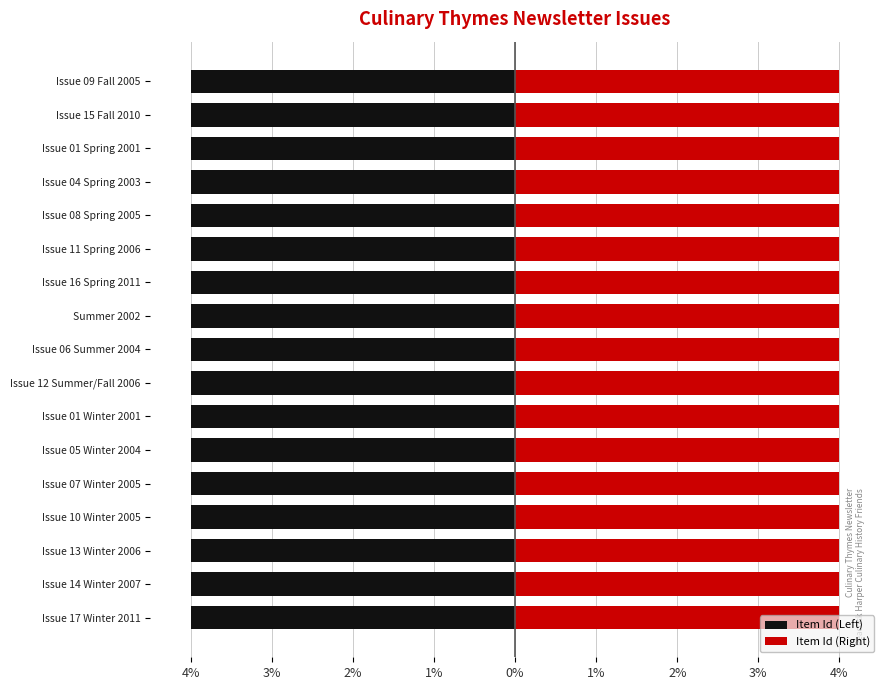

List the series in order of their overall mean, highest first.

Item Id (Right), Item Id (Left)